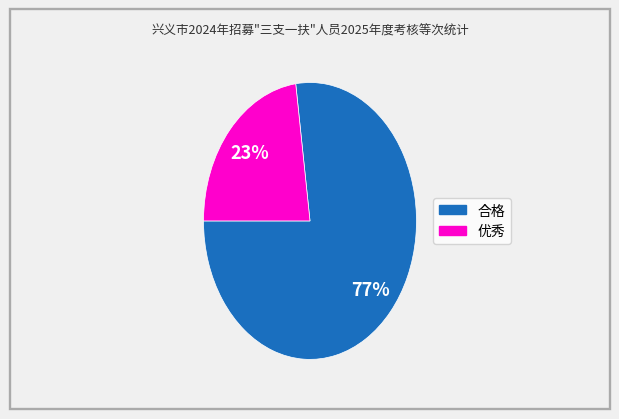

Count the number of slices in the pie.

2